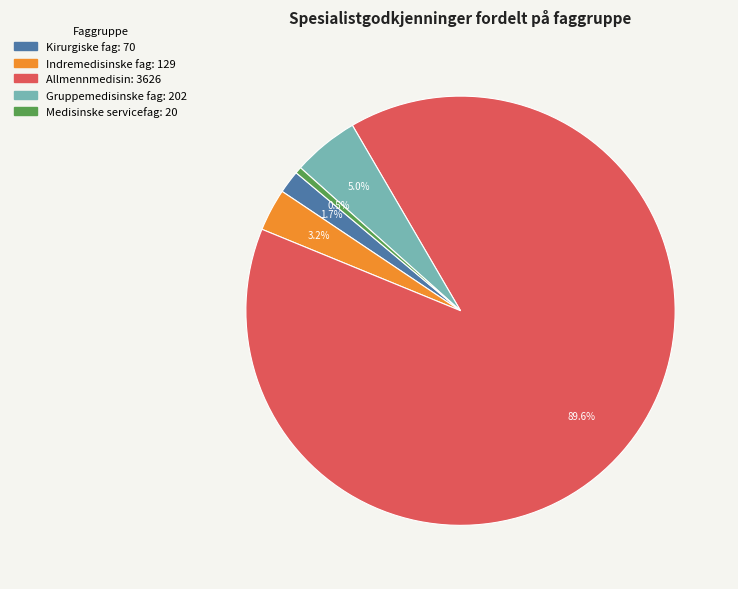

Count the number of slices in the pie.

5